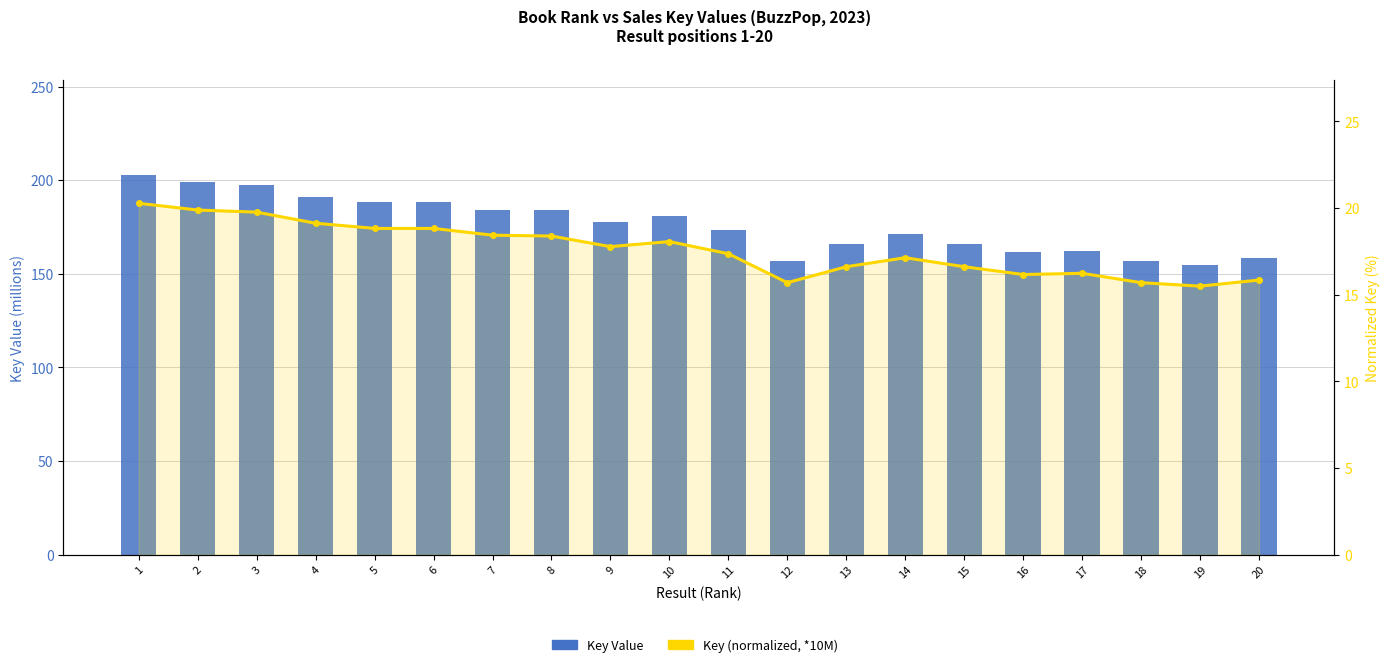

Rank the series at 17 from lowest to highest value.

Key (normalized, *10M), Key Value